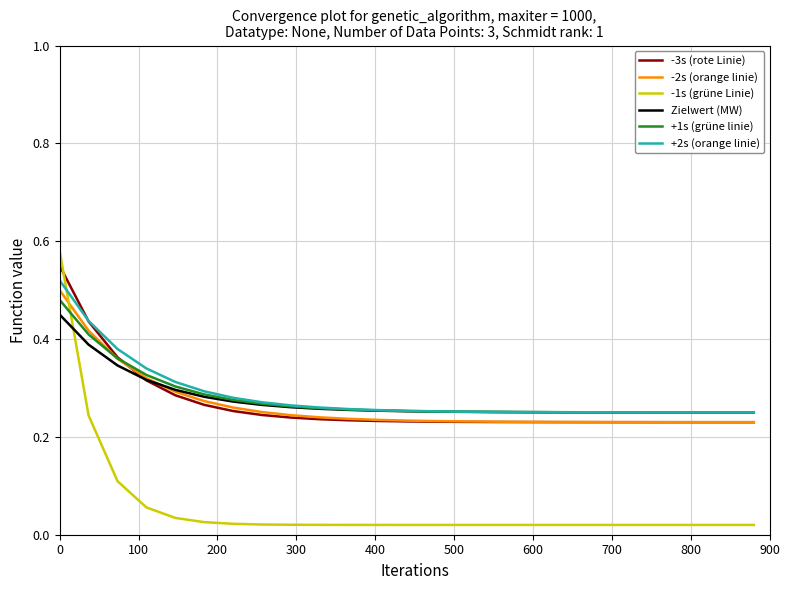

Which series has the largest range (max minus min)?

-1s (grüne Linie)